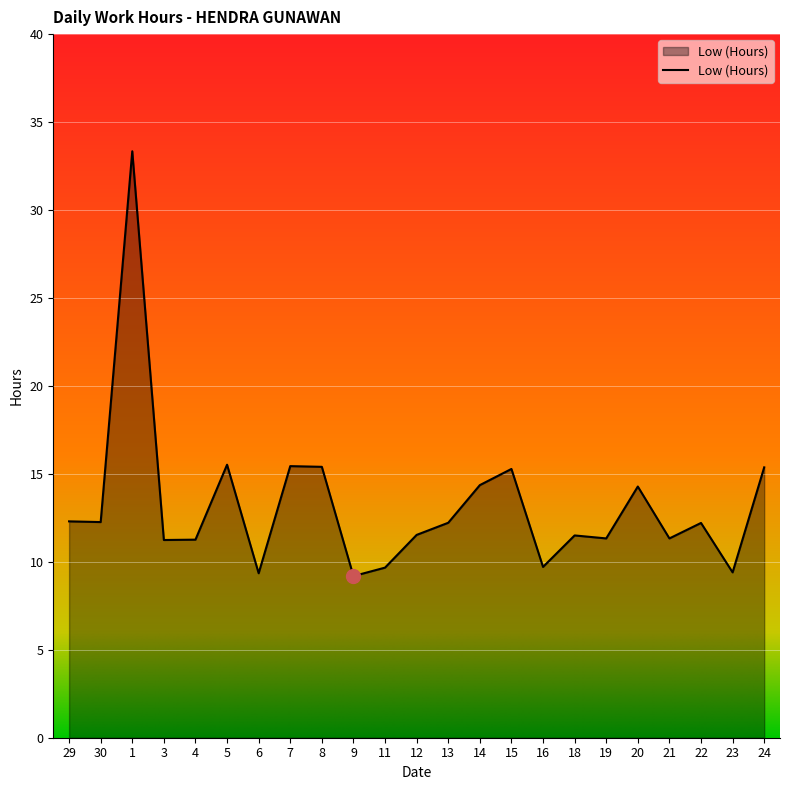

Approximately how many times larger is the value at 14 compared to 8?

0.9